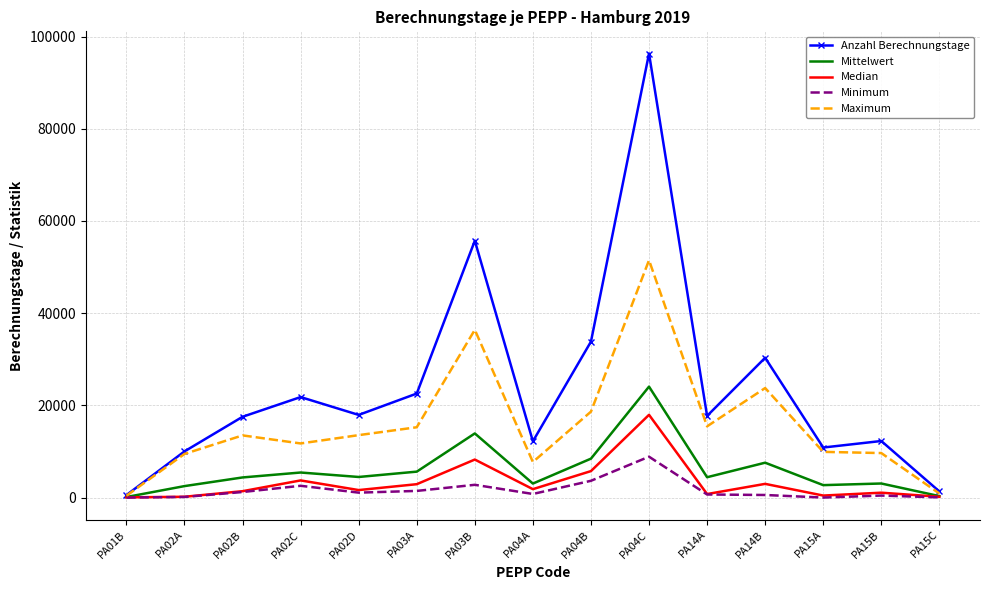

At which label is Maximum closest to 25957?

PA14B